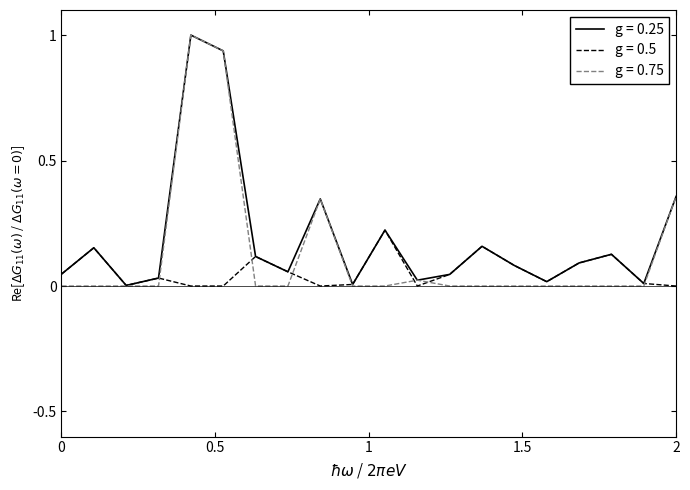

Which series has the widest spread of values?

g = 0.75